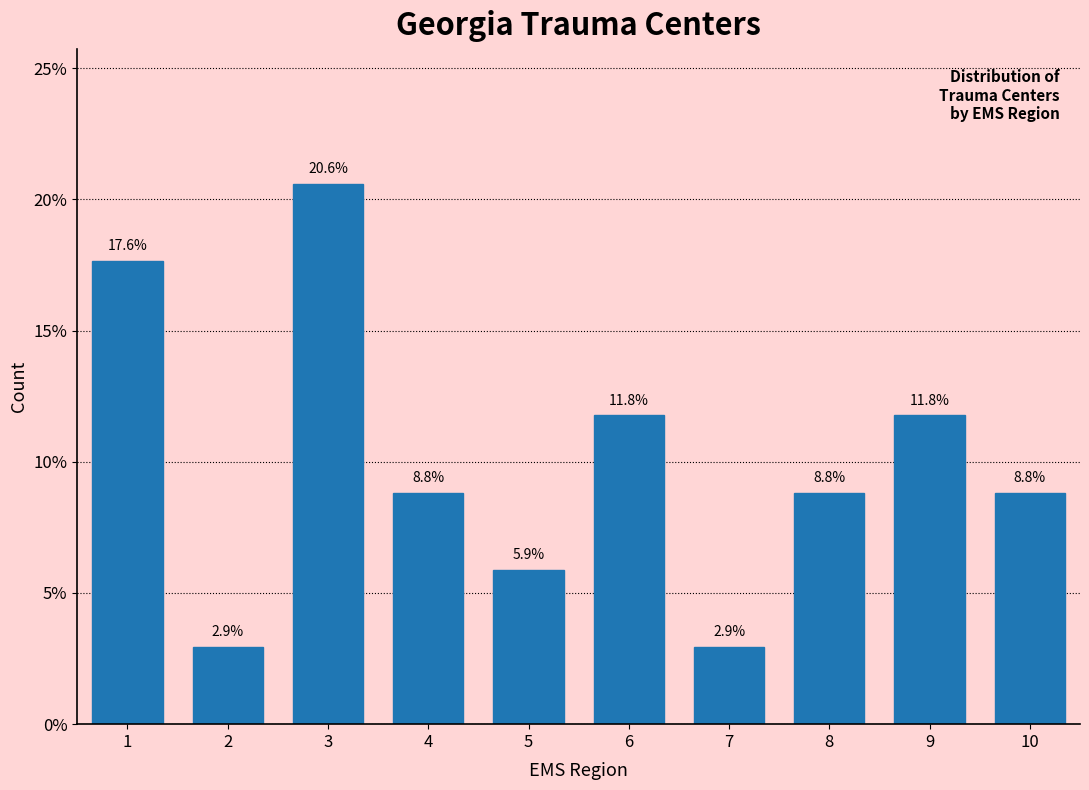

Reading right to left, transcribe all the data shown in this chart.

10=8.8	9=11.8	8=8.8	7=2.9	6=11.8	5=5.9	4=8.8	3=20.6	2=2.9	1=17.6